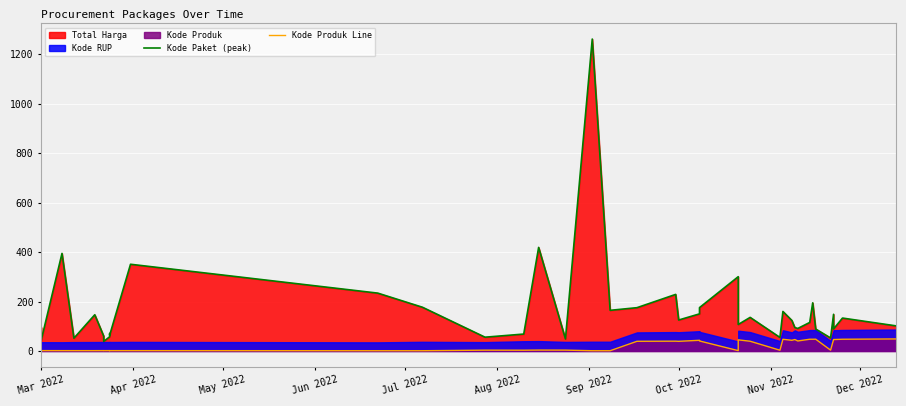

At how many categories does at least one series exceed 41?

39